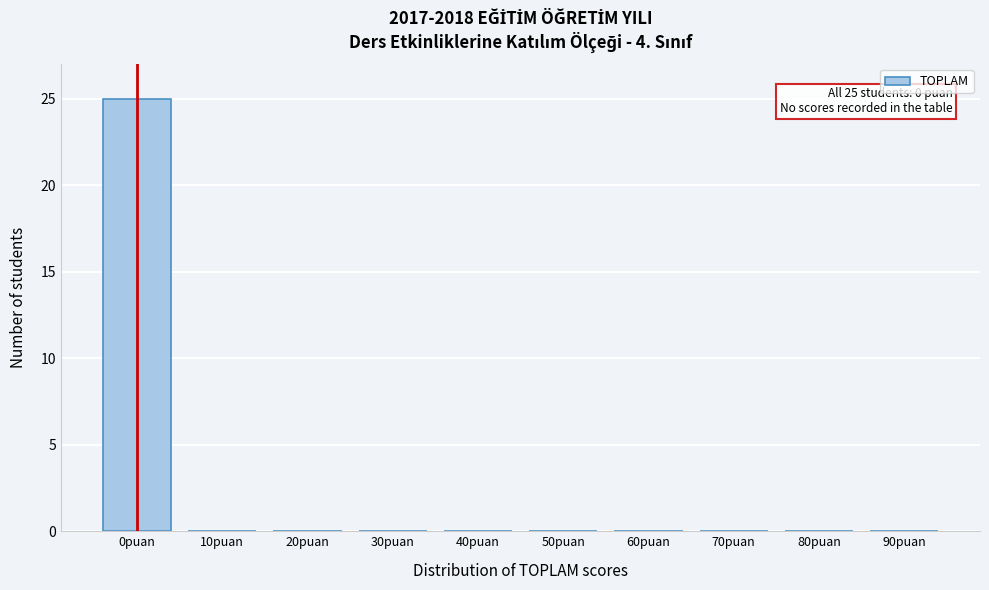

Reading left to right, extract all data points from this chart.

0puan=25	10puan=0	20puan=0	30puan=0	40puan=0	50puan=0	60puan=0	70puan=0	80puan=0	90puan=0